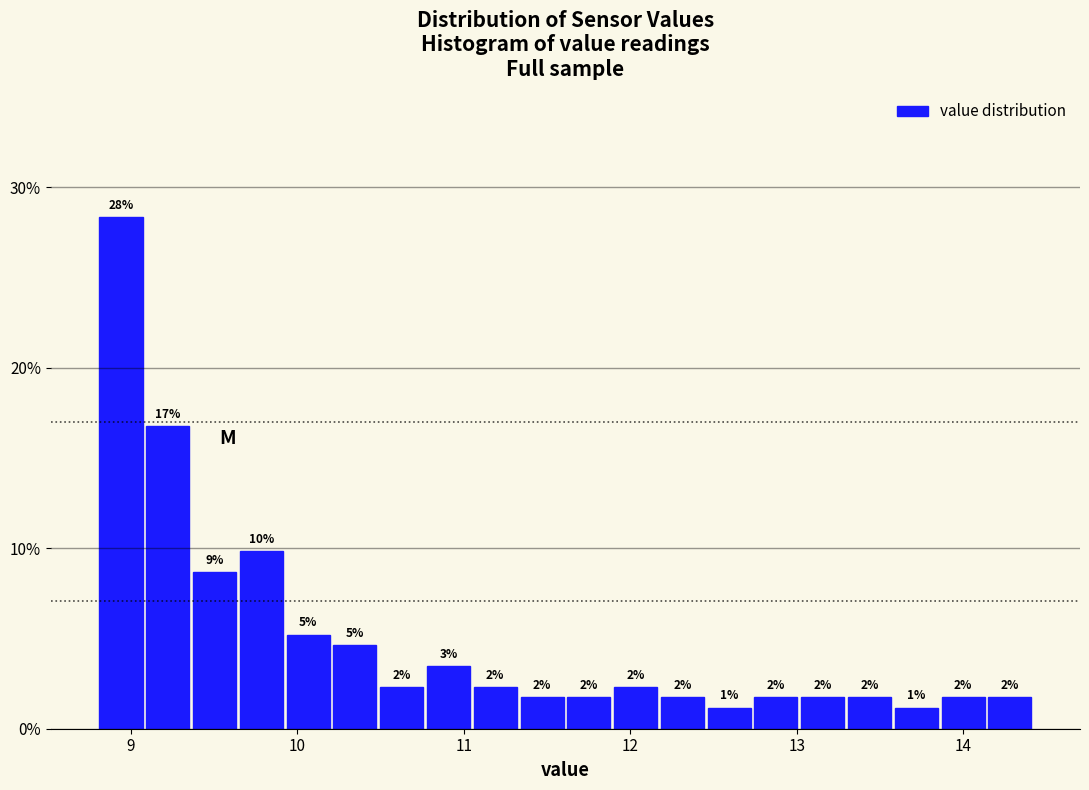

Around what value on the x-axis is the tallest bar? Give the approximate position of its centre, as read against the axis.

8.9